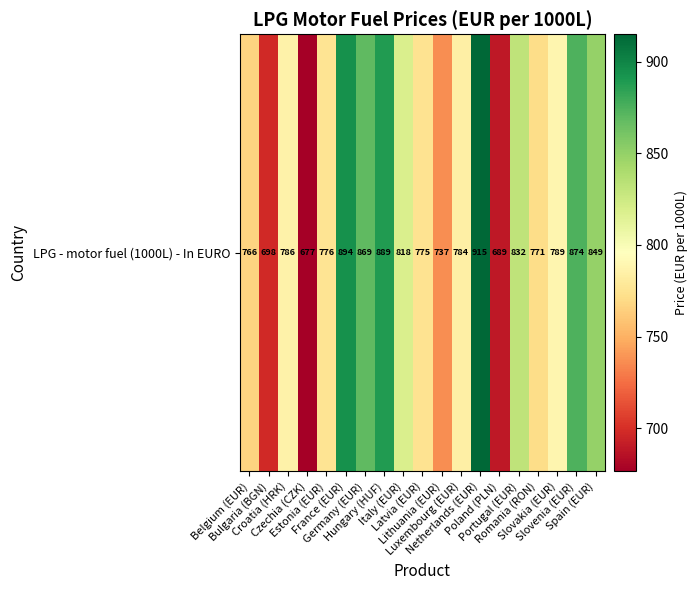

The chart shows a value of 427.1 at Belgium (EUR). True or false?

False